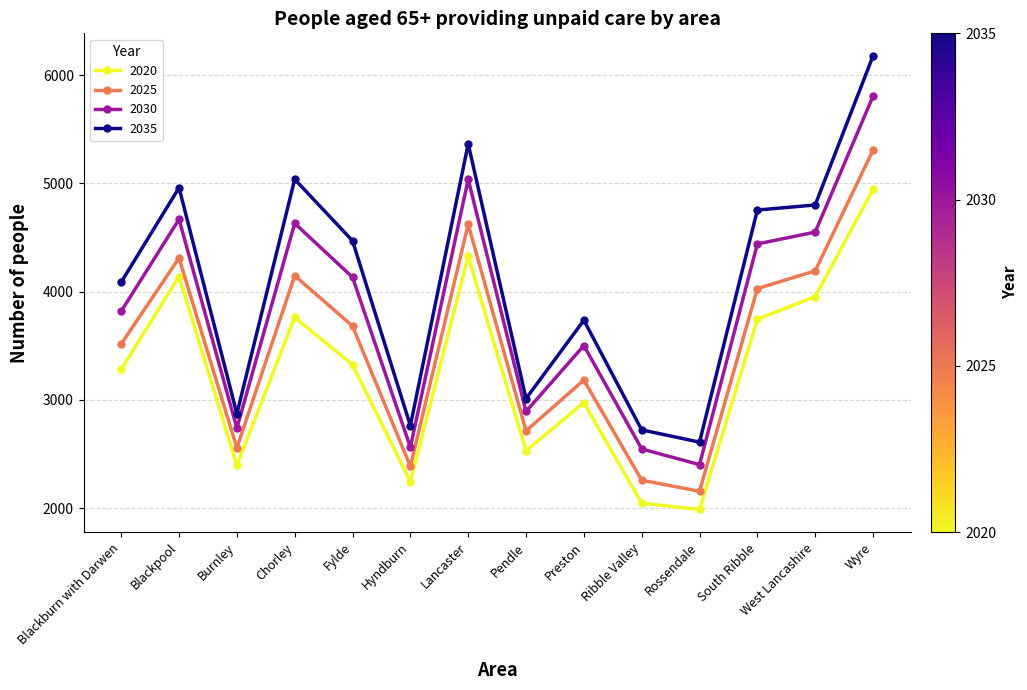

At which category does 2020 reach its first local peak?

Blackpool